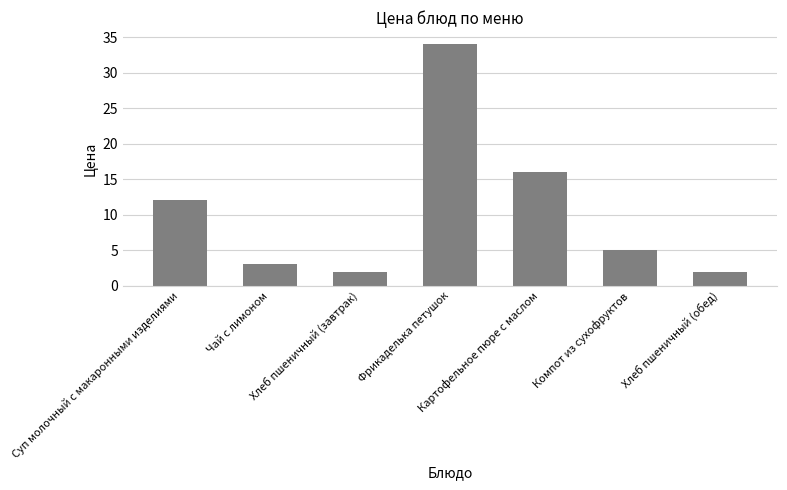

What is the difference between the values at Суп молочный с макаронными изделиями and Хлеб пшеничный (завтрак)?

10